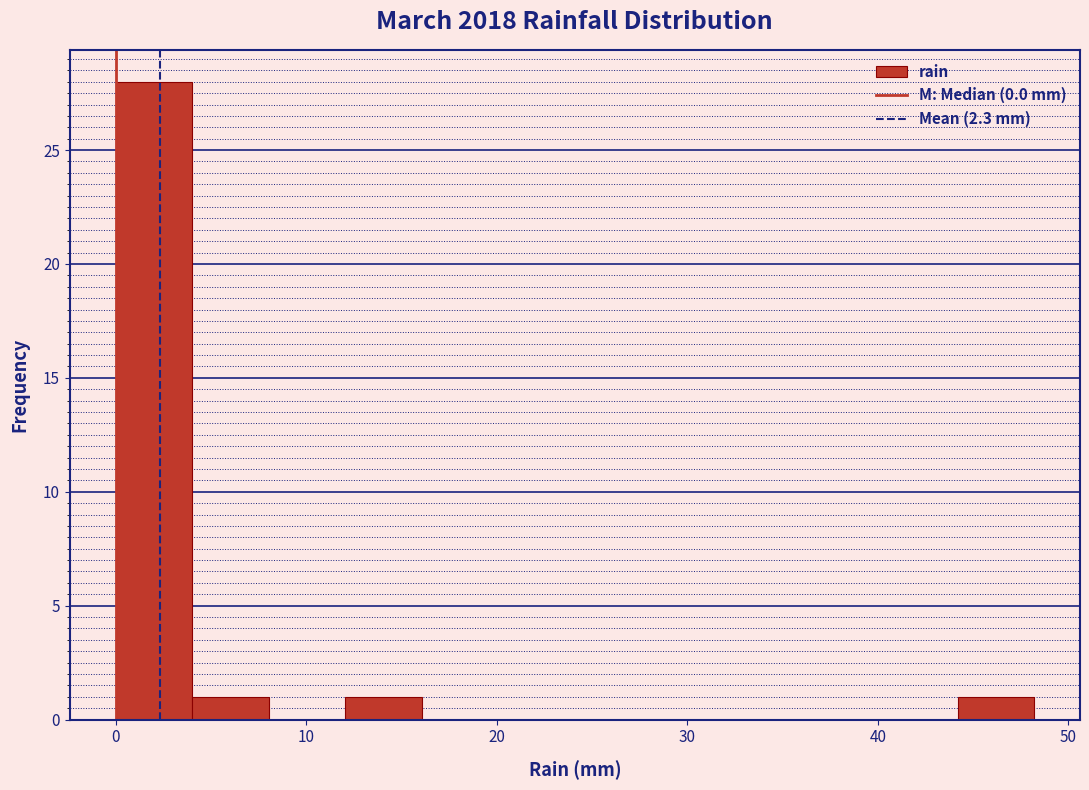

Reading left to right, list every bar in this chart as the range it spans on the x-axis followed by its height. Neither the bar edges nor the heights are printed on the chart, so give them approximately, as read against the axes.

0 to 4: 28
4 to 8: 1
8 to 12: 0
12 to 16: 1
16 to 20: 0
20 to 24: 0
24 to 28: 0
28 to 32: 0
32 to 36: 0
36 to 40: 0
40 to 44: 0
44 to 48: 1